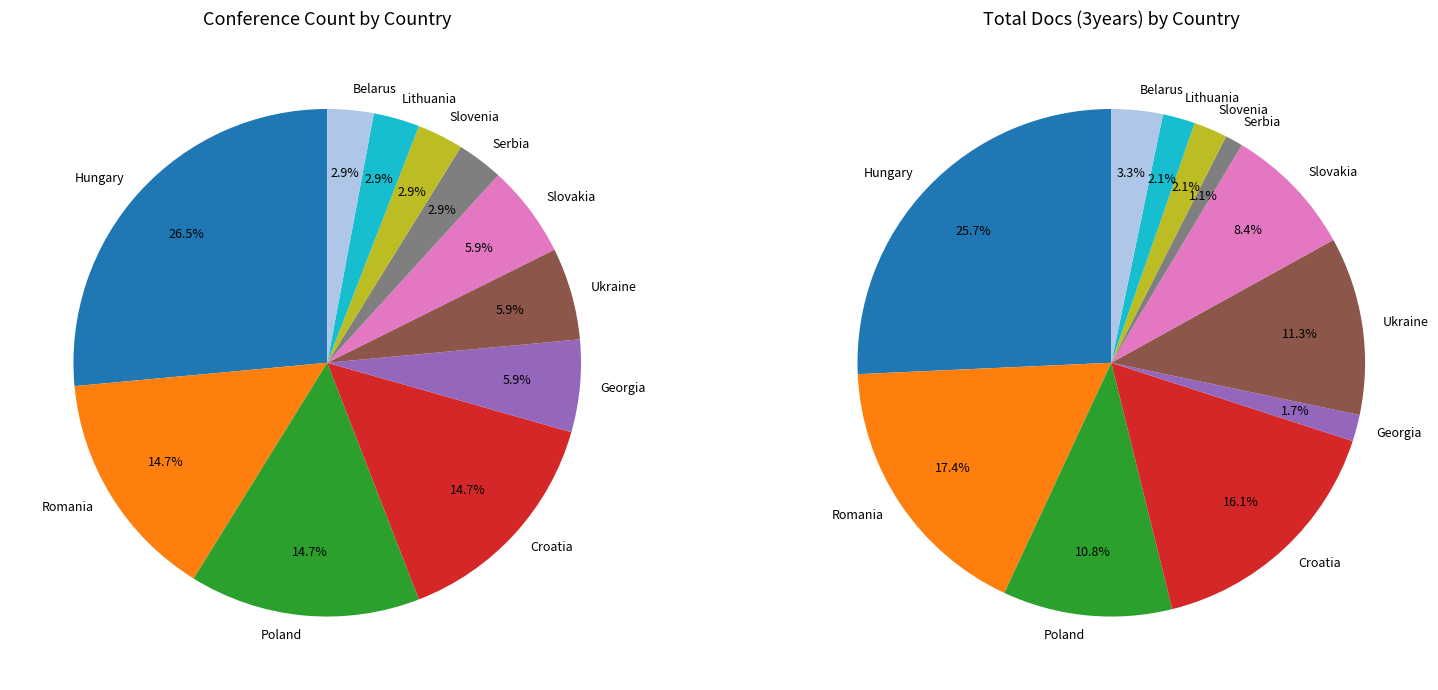

To the nearest percent, what is the average slice percentage?

9%